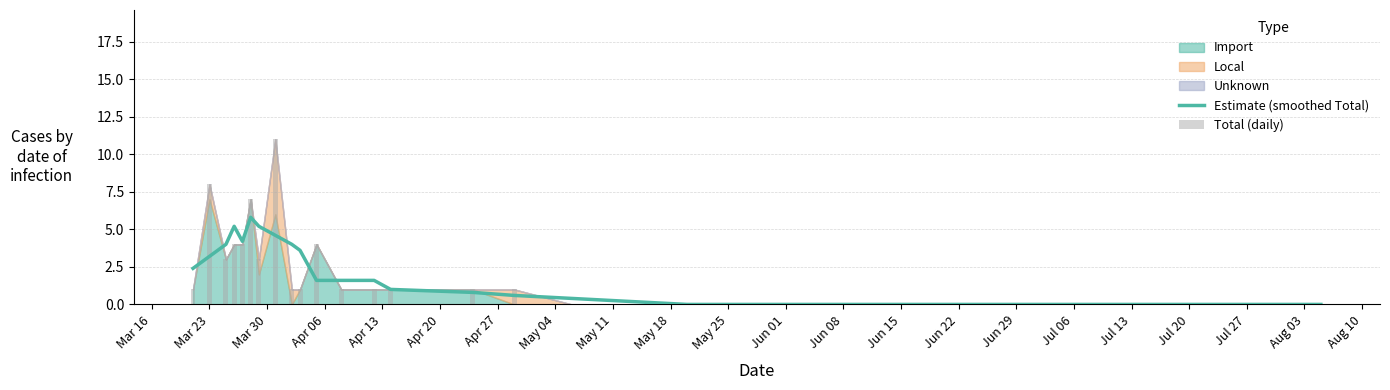

What is the average value of the Total (daily) series?

1.7